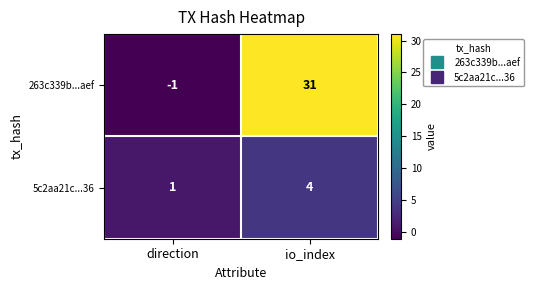

Where is 263c339b...aef nearest to the value 15?

direction